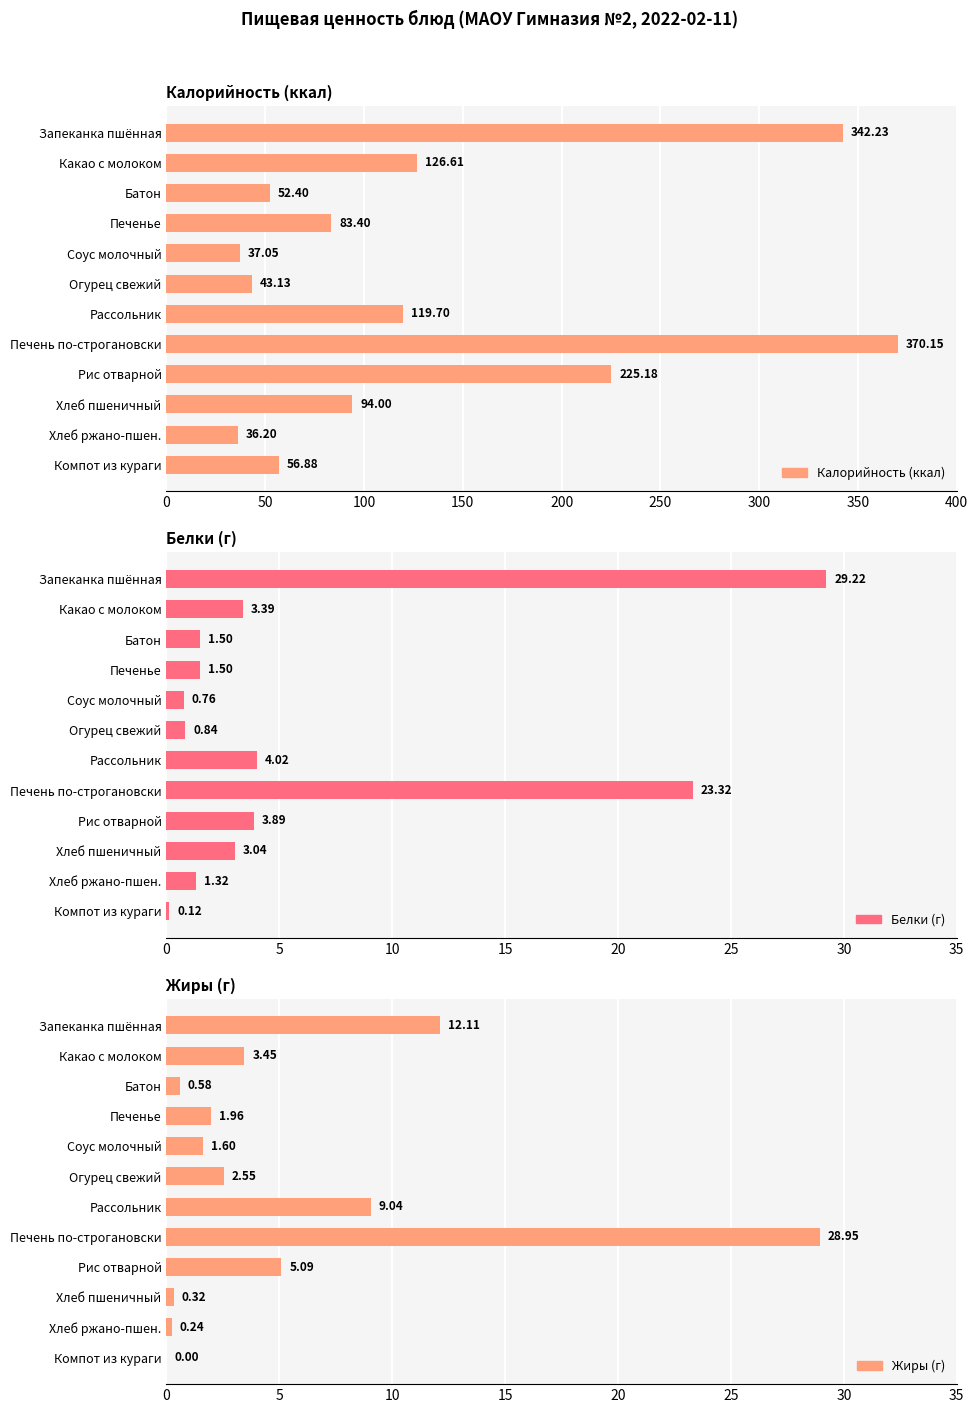

True or false: Калорийность (ккал) has a value of 94.0 at Хлеб пшеничный.

True